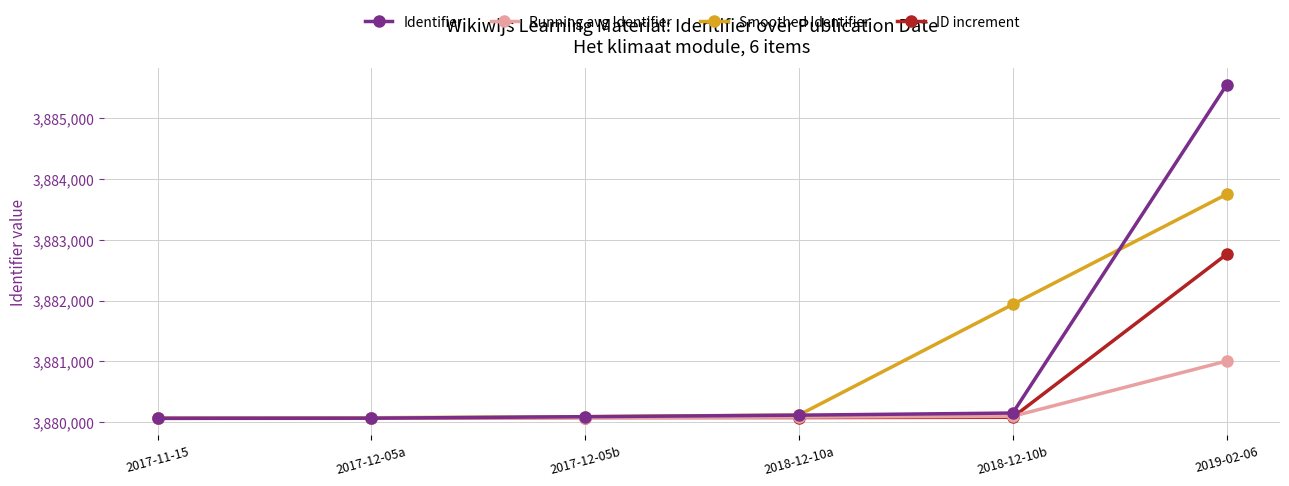

Is it true that Smoothed Identifier equals 5097194.3 at 2017-12-05b?

False